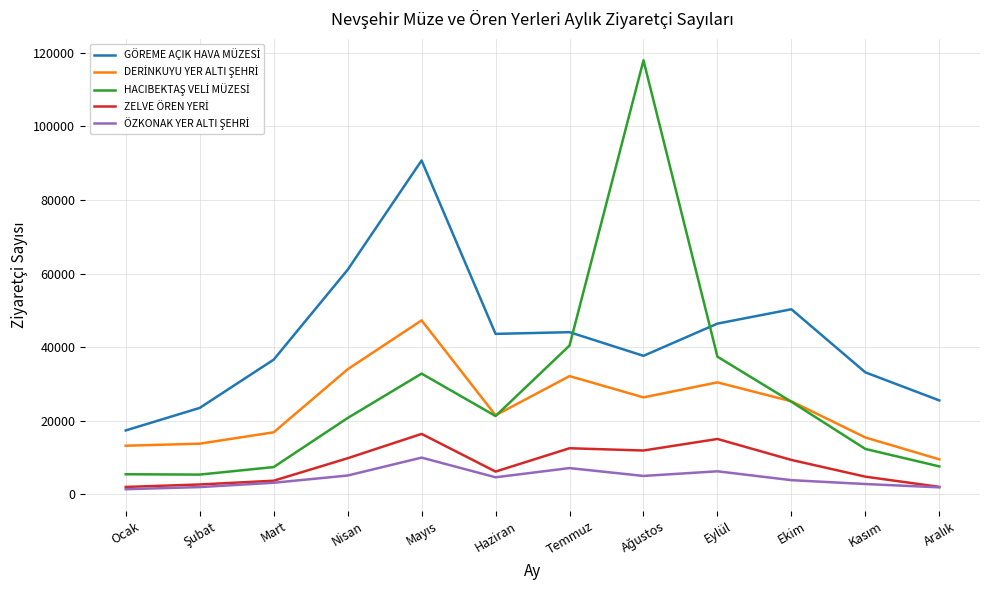

What is the difference between the highest and lowest values at Nisan?

55931